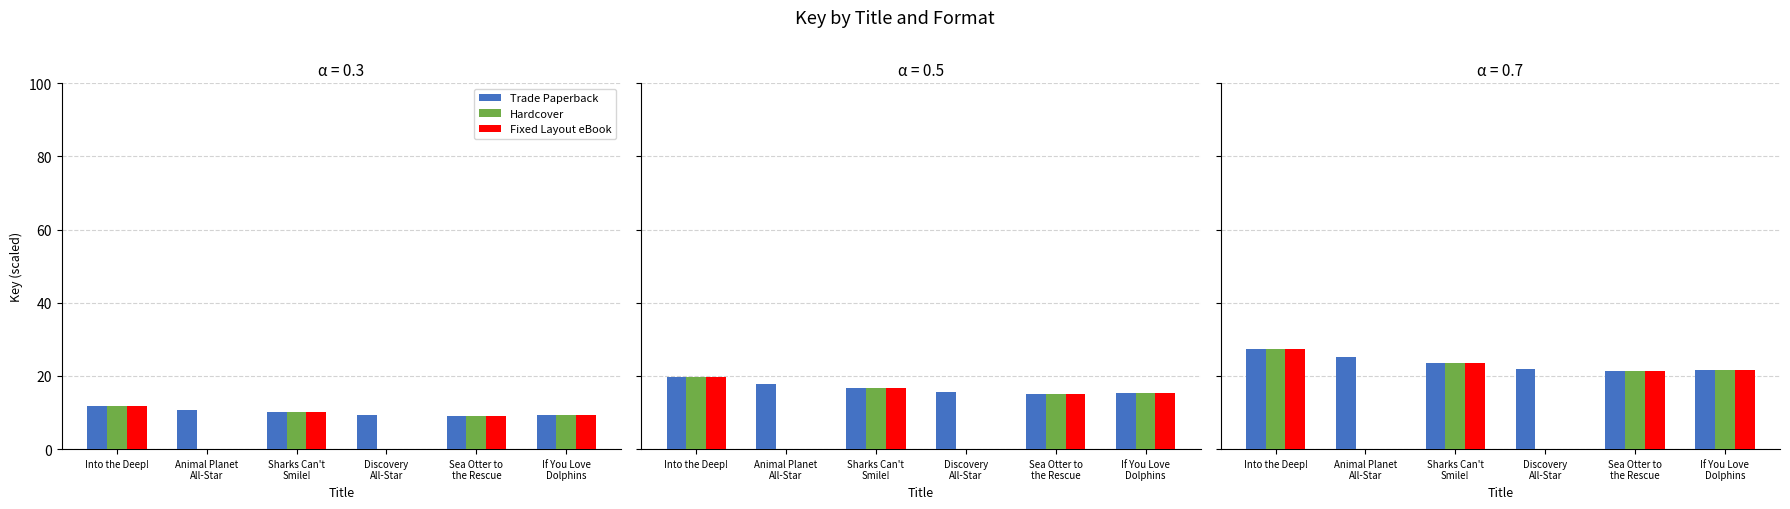

What is the maximum value shown in the chart?

27.5